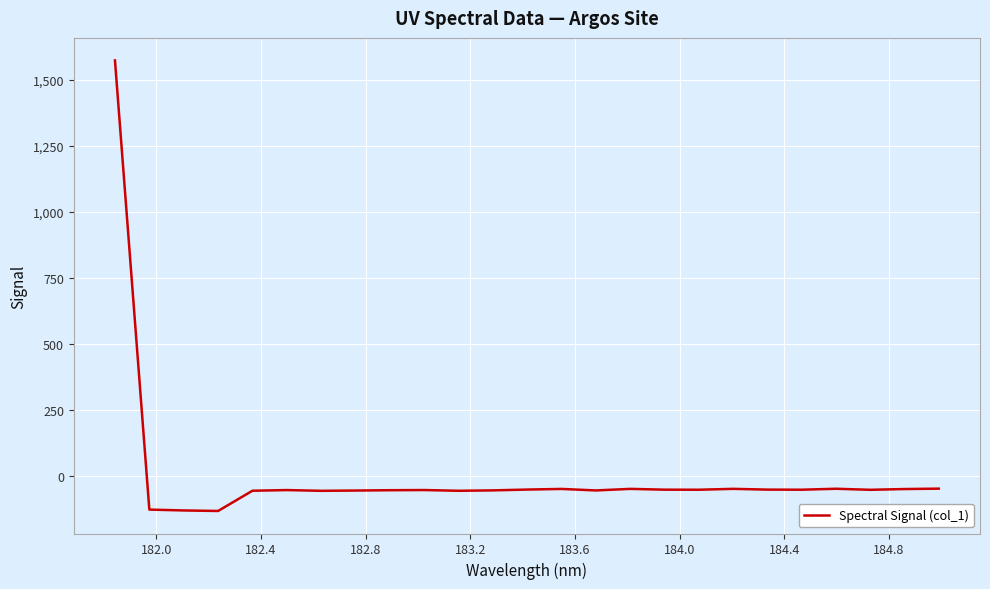

What is the sum of all values?

126.7